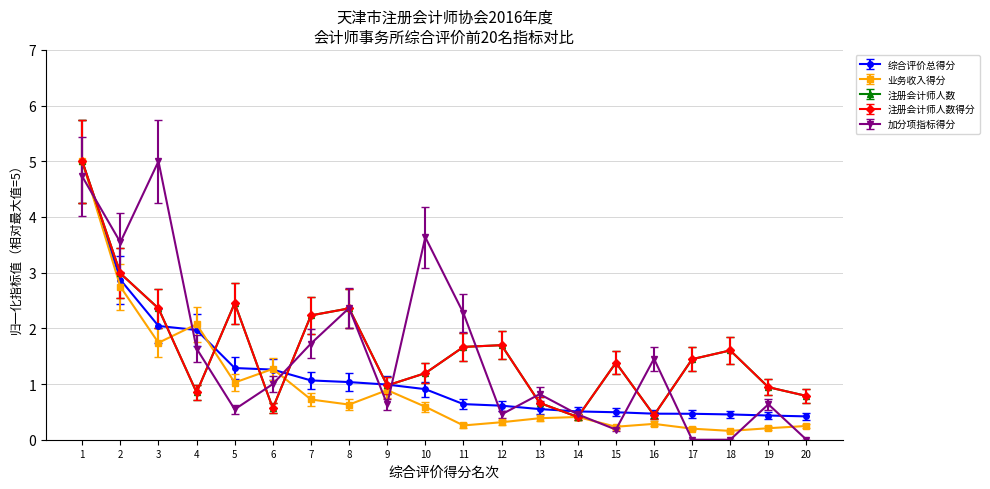

What is the average value of the 业务收入得分 series?

1.0